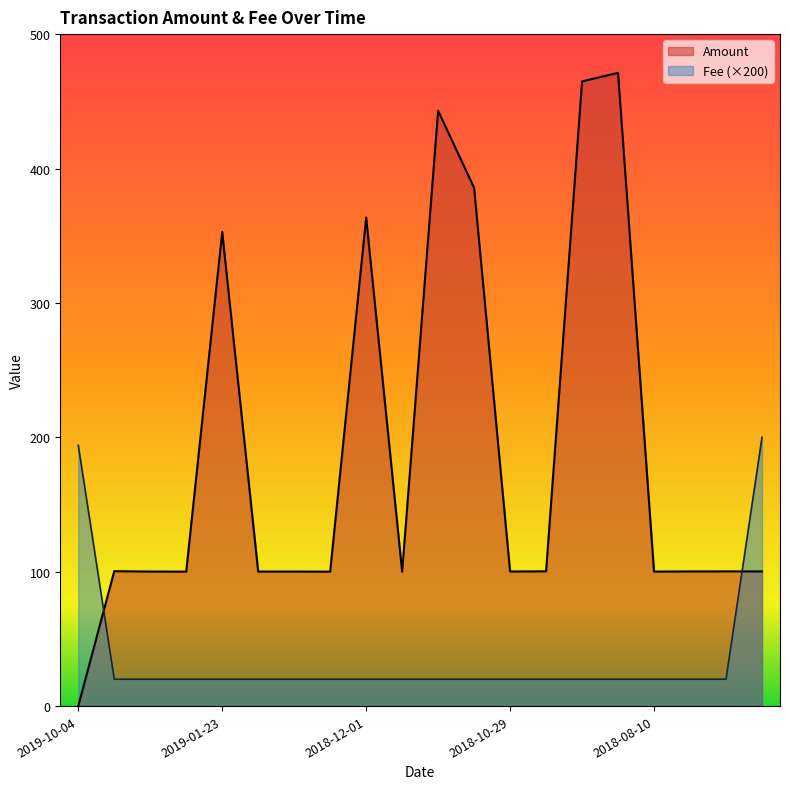

Which has a higher value, 2018-12-01 or 2018-10-16?

2018-12-01